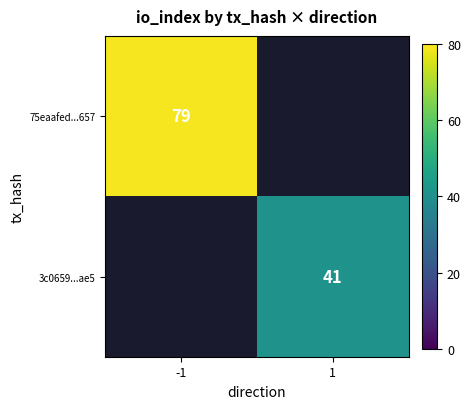

The value of 3c0659...ae5 at 1 is 41. True or false?

True